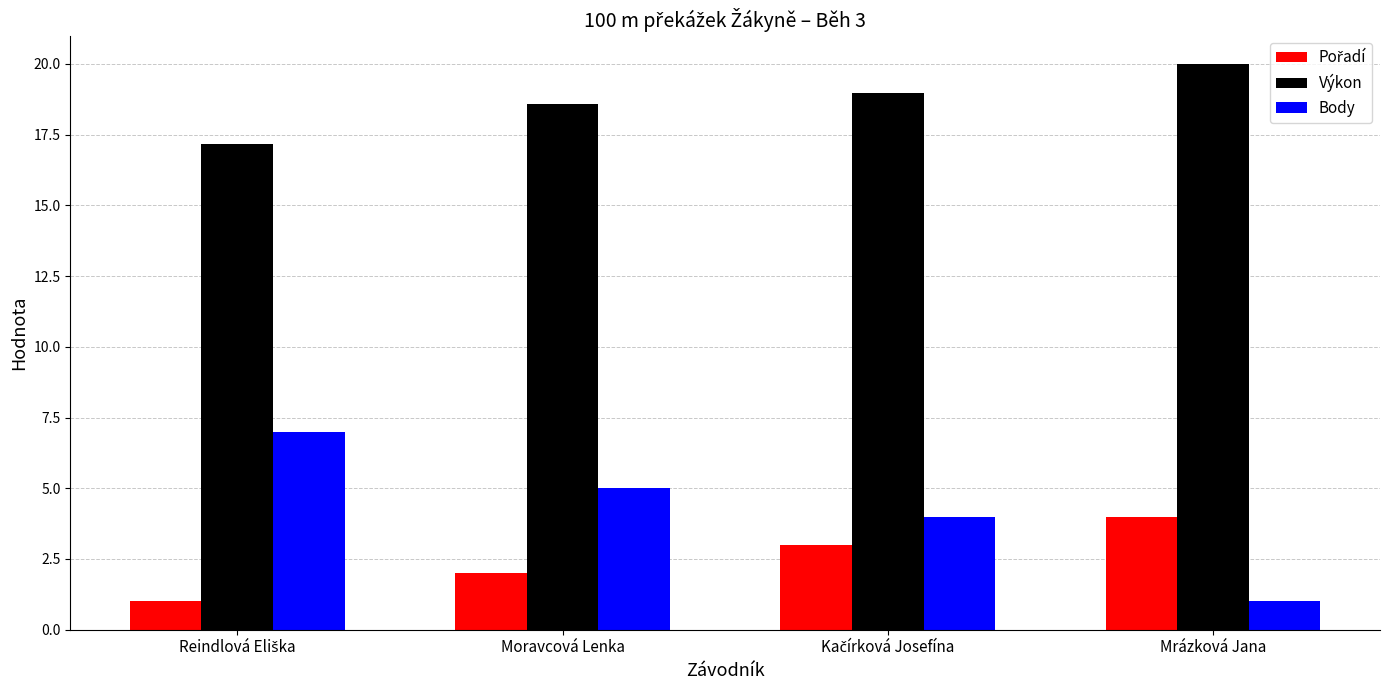

What is the difference between the highest and lowest values at Moravcová Lenka?

16.6